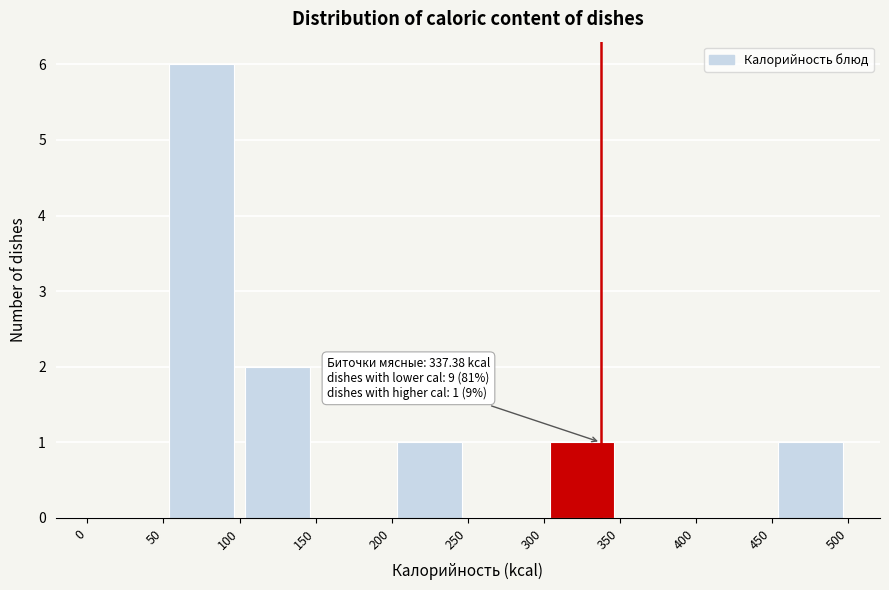

Which range on the x-axis has the tallest bar?

50 to 100